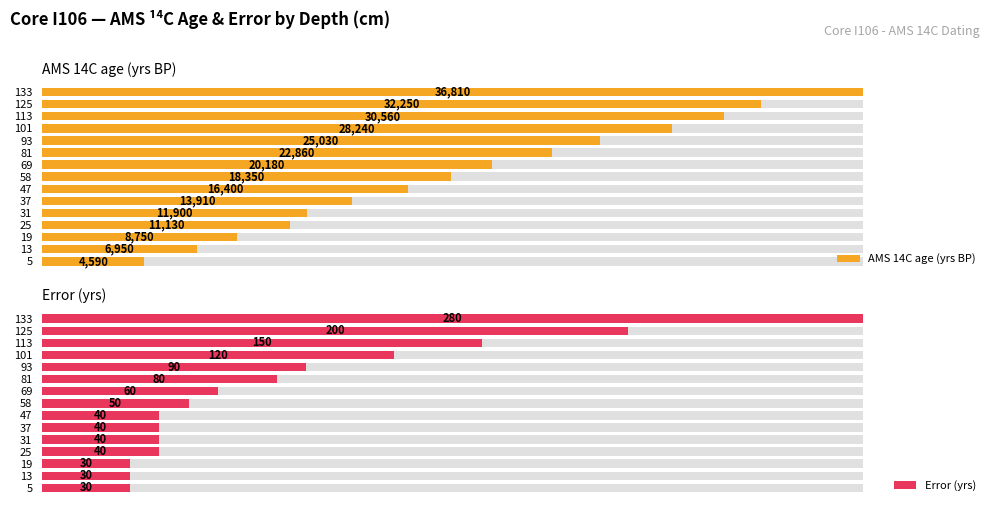

At how many categories does at least one series exceed 33710?

1